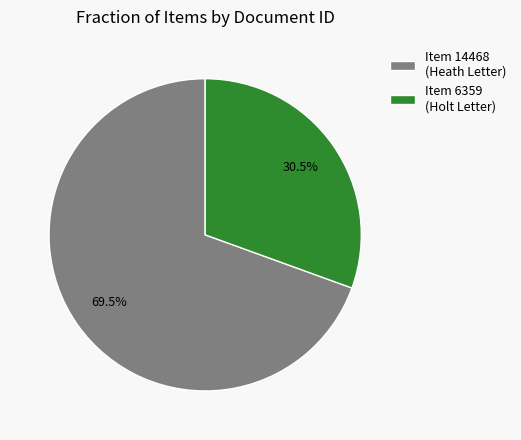

What is the ratio of the value at Item 6359 (Holt Letter) to the value at Item 14468 (Heath Letter)?

0.4